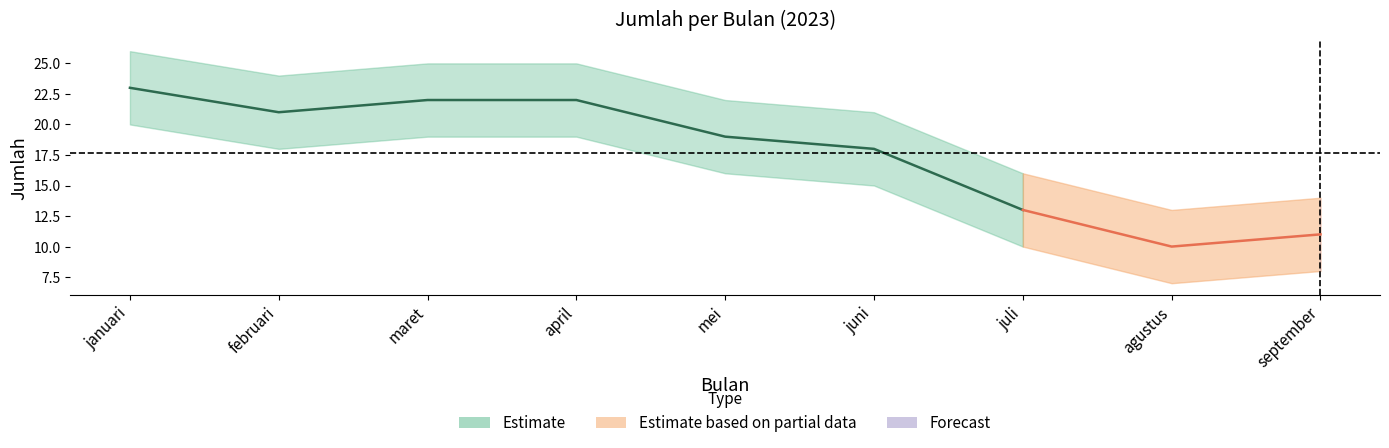

Where does the data first go above 19?

januari